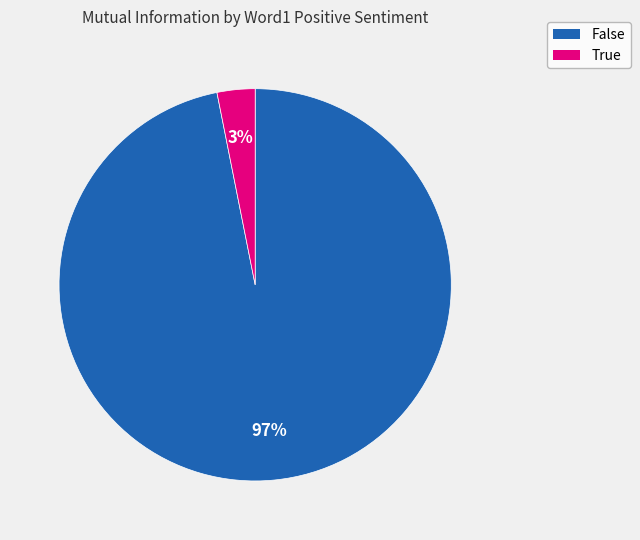

To the nearest percent, what percentage of the pie is True?

3%